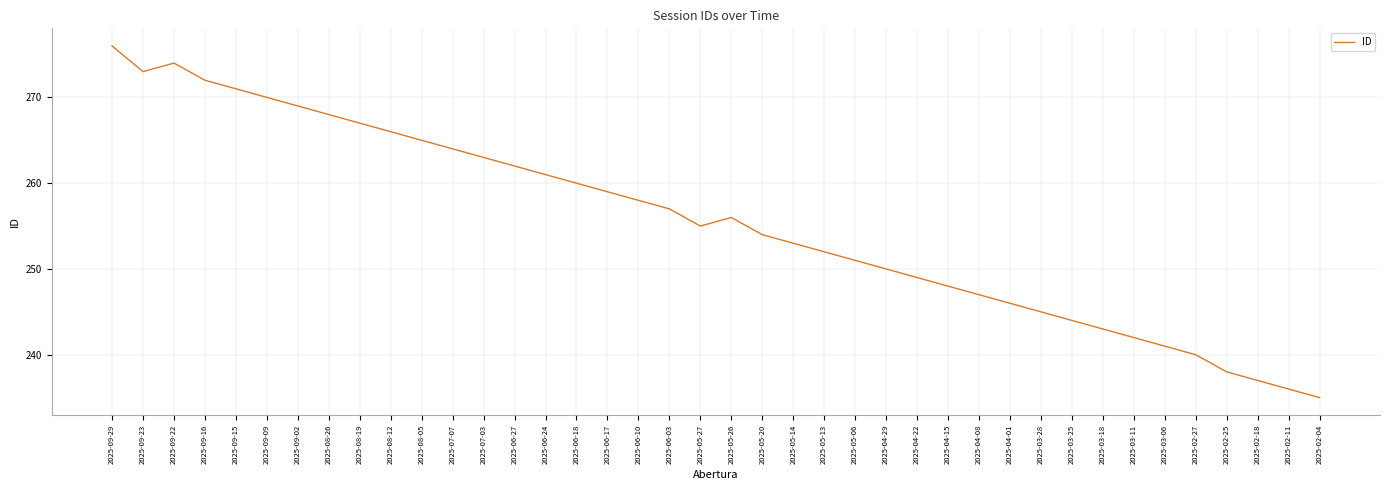

At which category does the data reach its first local valley?

2025-09-23